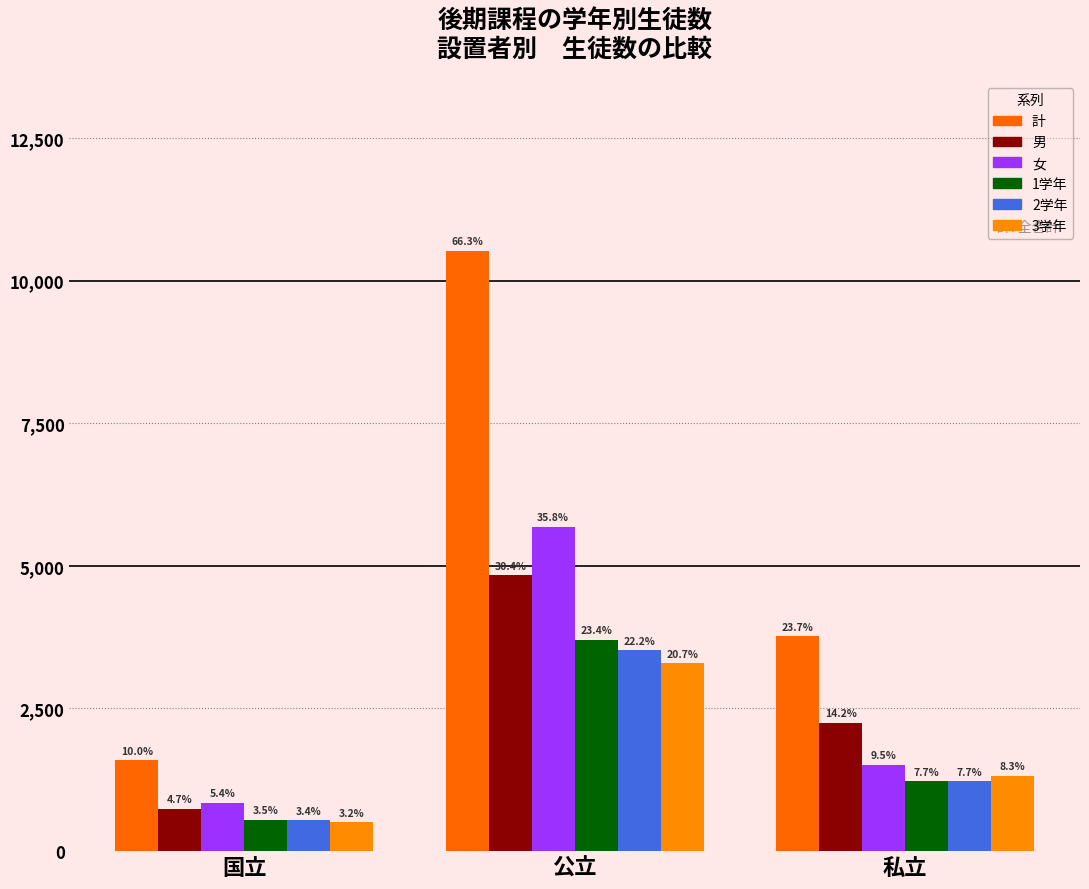

Reading left to right, what are all the values shown in this chart?

計: 1593	10519	3765
男: 743	4834	2252
女: 850	5685	1513
1学年: 549	3709	1222
2学年: 540	3521	1222
3学年: 504	3289	1321